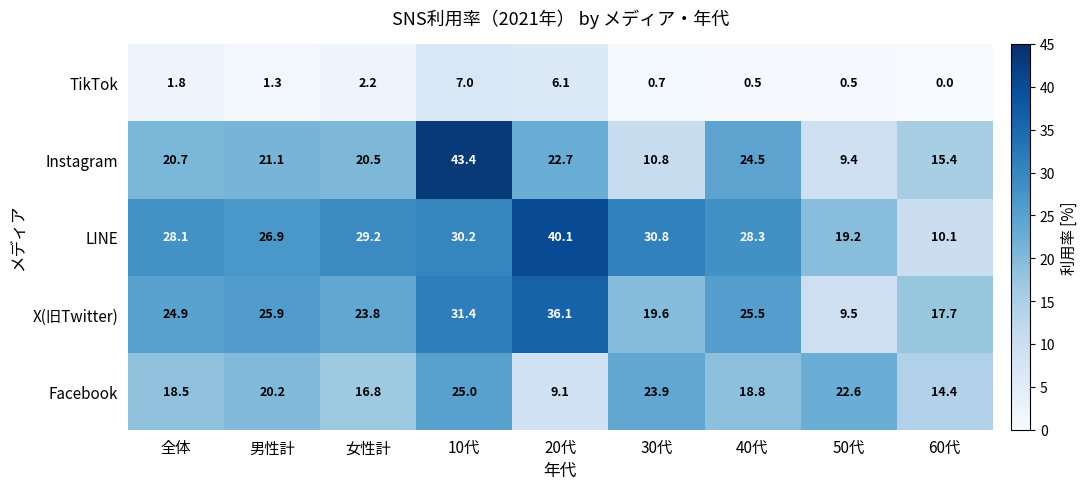

At which category is the sum across all series the highest?

10代